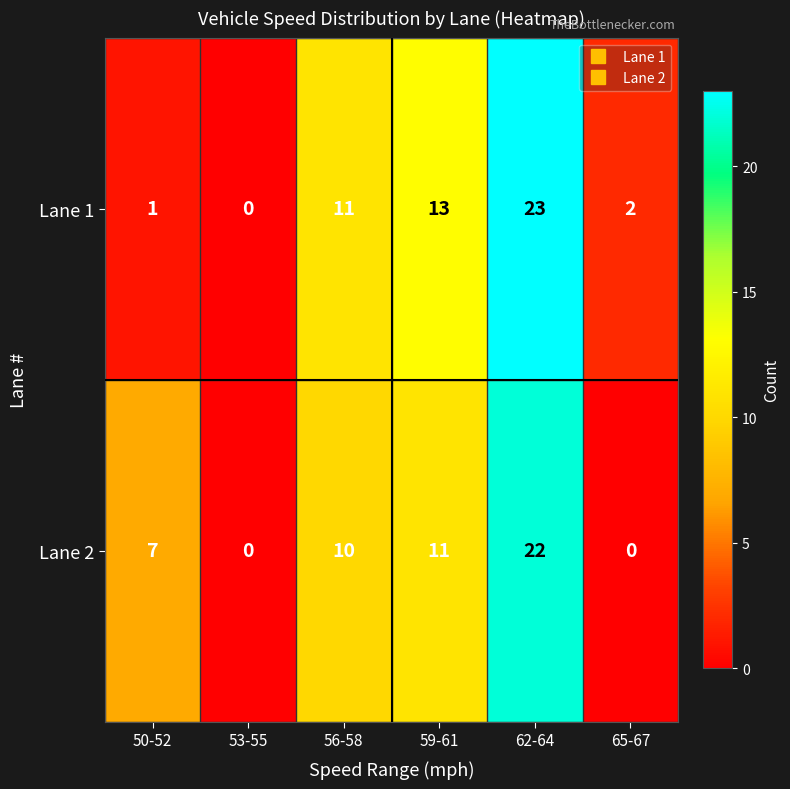

What is the difference between the maximum and minimum values in the Lane 1 series?

23